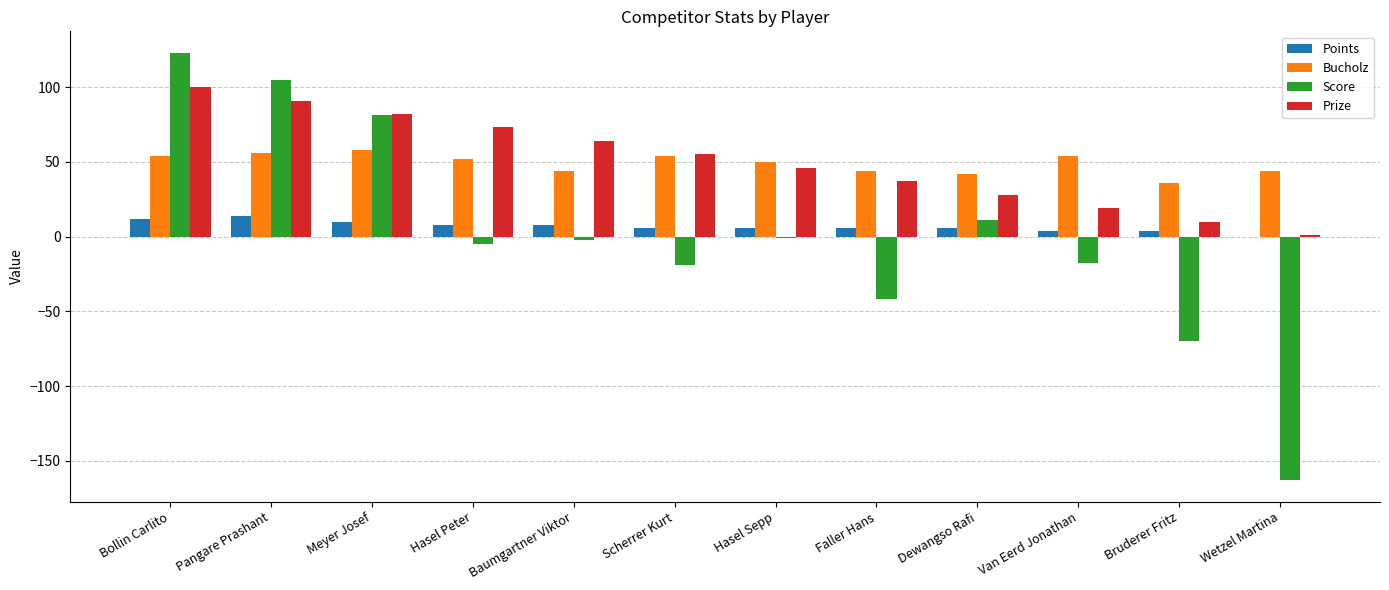

Where does the Score series first go above -2?

Bollin Carlito